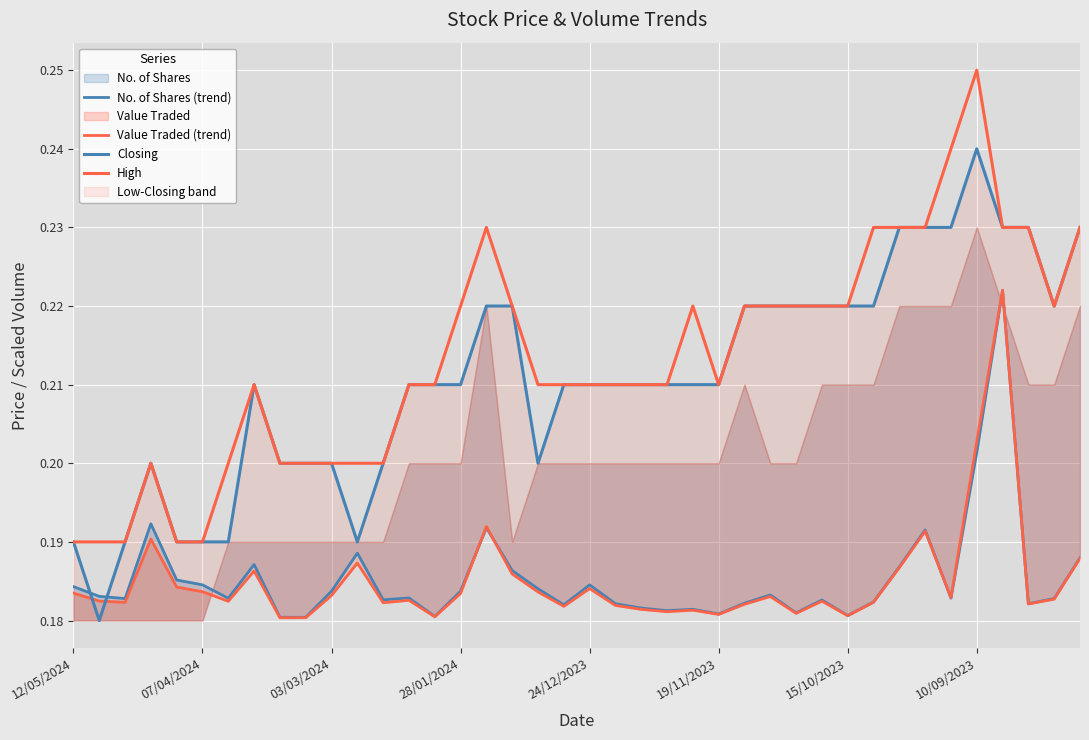

What is the sum of the High values at 24 and 24/12/2023?

0.4